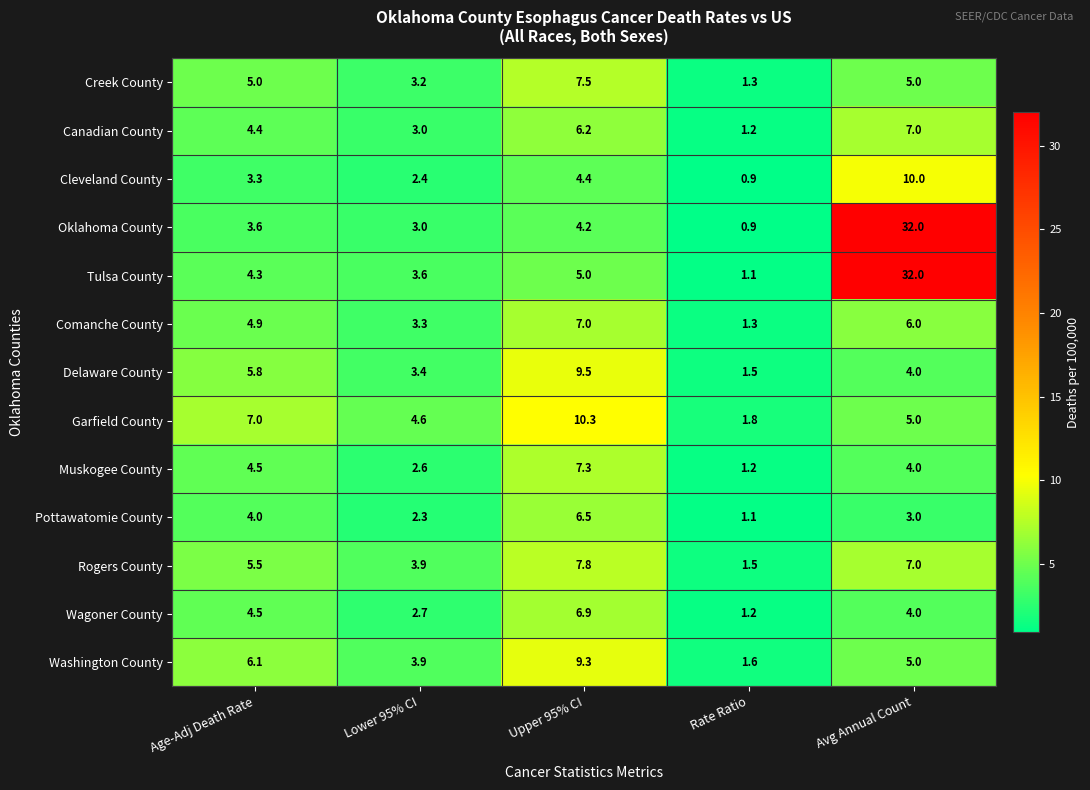

Which series has the widest spread of values?

Oklahoma County